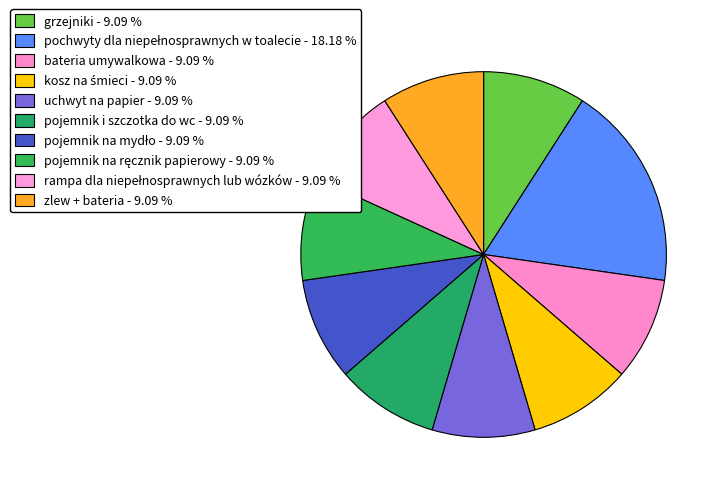

Is it true that pochwyty dla niepełnosprawnych w toalecie is 18% of the pie?

True